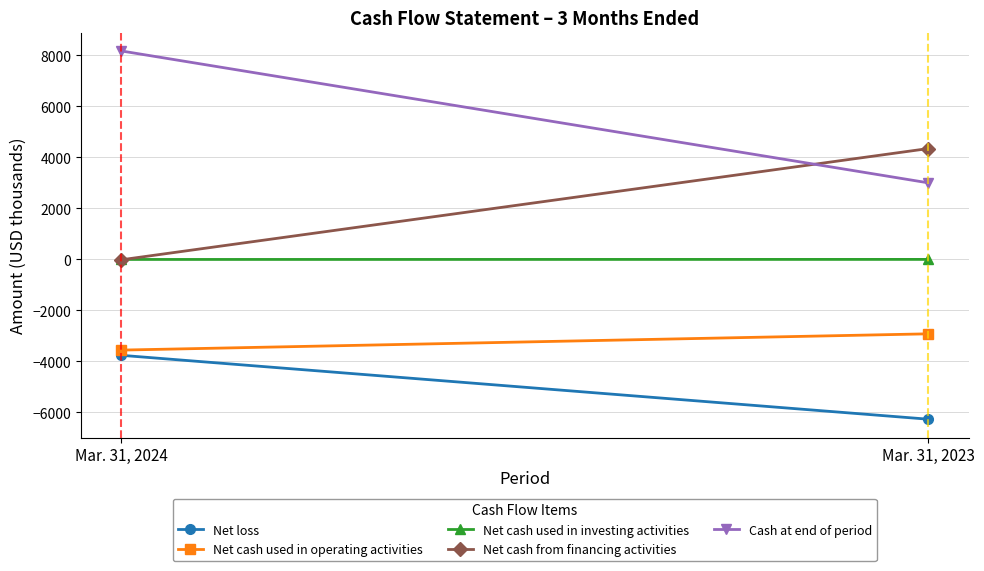

Is it true that Net loss equals -3702 at Mar. 31, 2023?

False